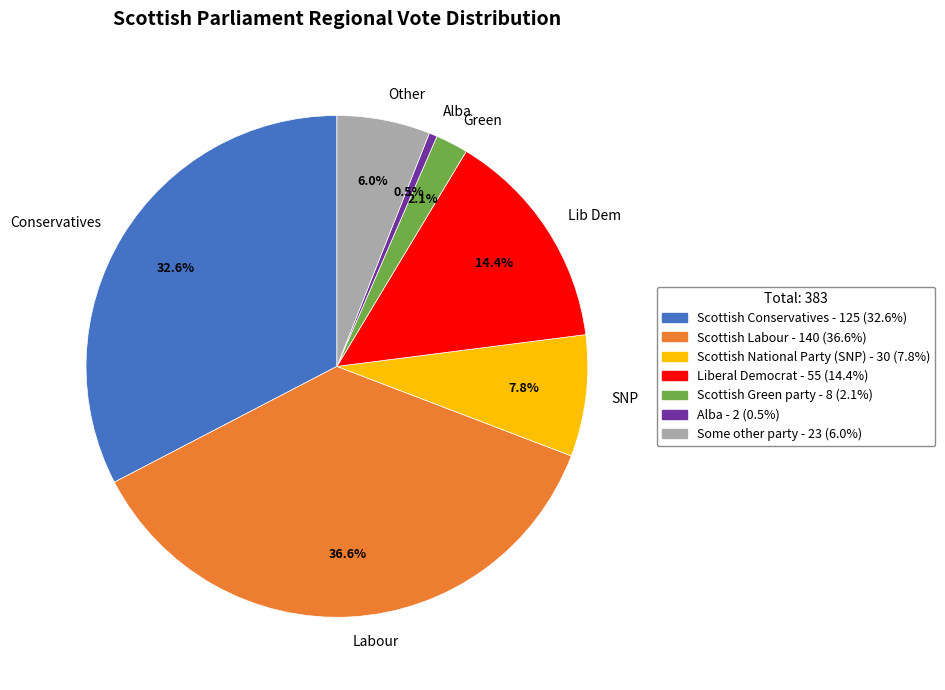

Rank the categories by value from highest to lowest.

Labour, Conservatives, Lib Dem, SNP, Other, Green, Alba